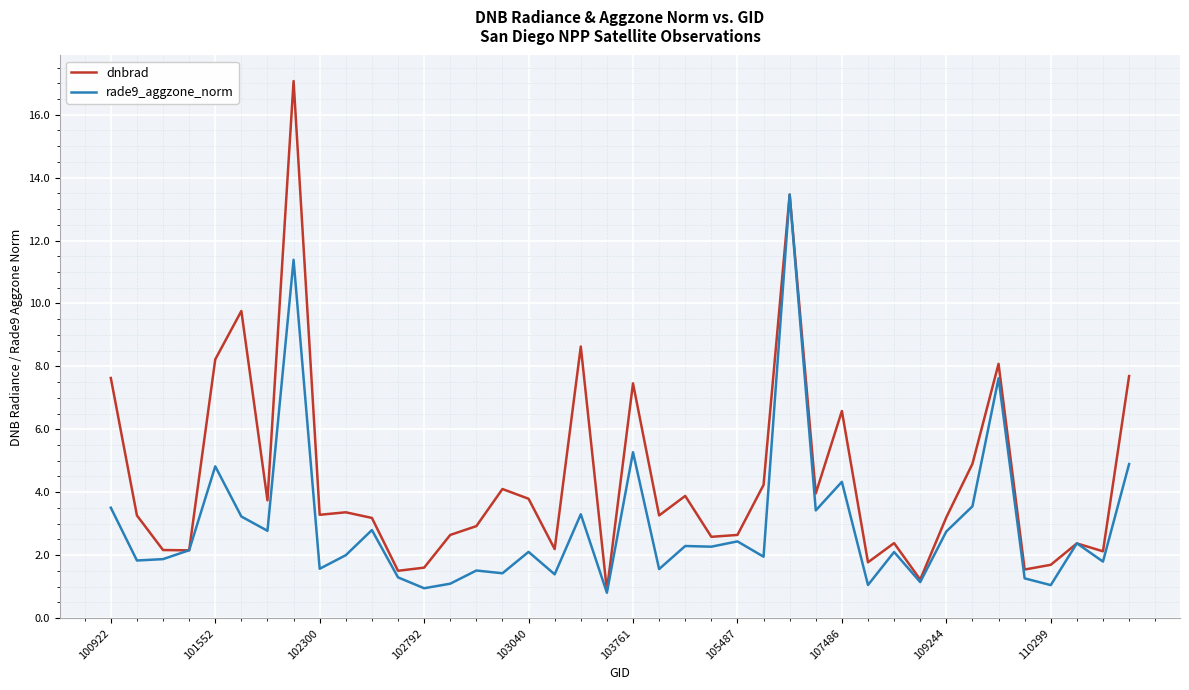

What is the average value of the dnbrad series?

4.4